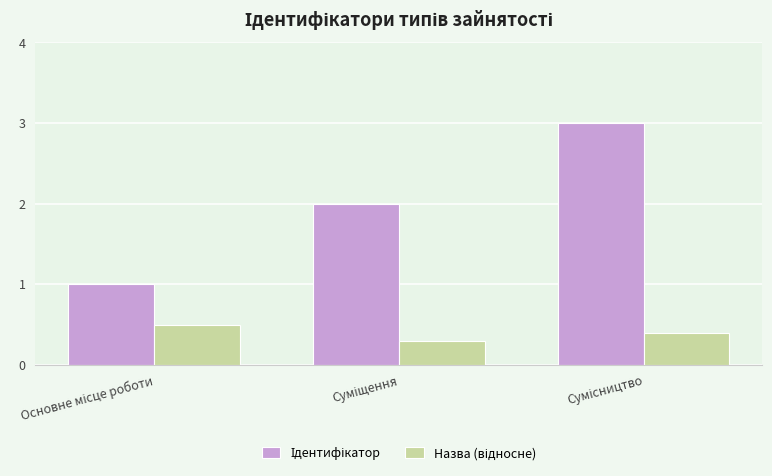

What is the greatest value displayed?

3.0